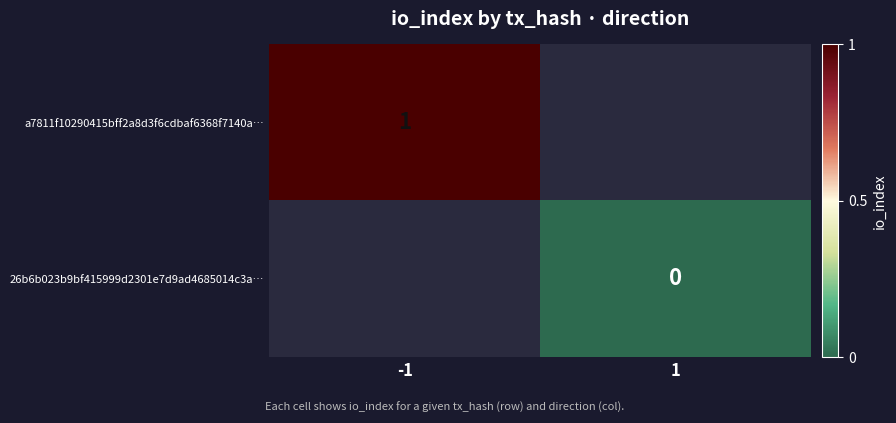

Is it true that a7811f10290415bff2a8d3f6cdbaf6368f7140a… equals 1 at -1?

True